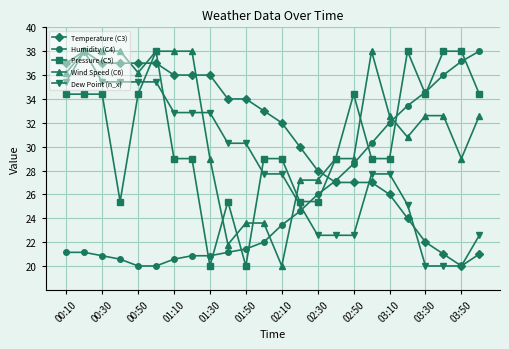

What is the difference between the maximum and second lowest values in the Temperature (C3) series?

17.0